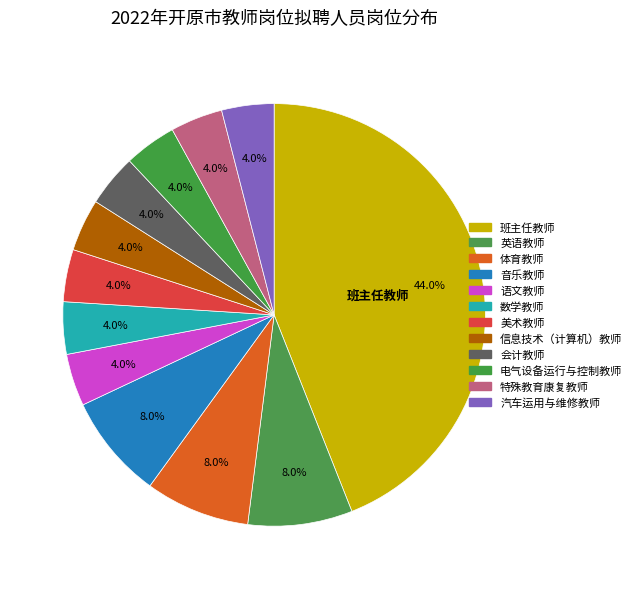

How many slices are in this pie chart?

12